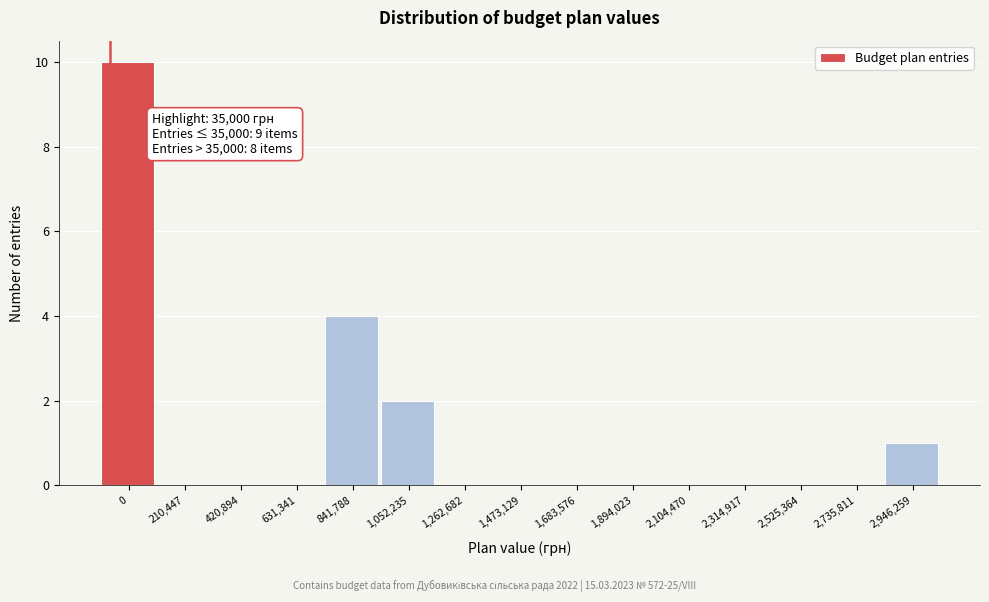

Reading right to left, transcribe all the data shown in this chart.

2,946,259=1	2,735,811=0	2,525,364=0	2,314,917=0	2,104,470=0	1,894,023=0	1,683,576=0	1,473,129=0	1,262,682=0	1,052,235=2	841,788=4	631,341=0	420,894=0	210,447=0	0=10